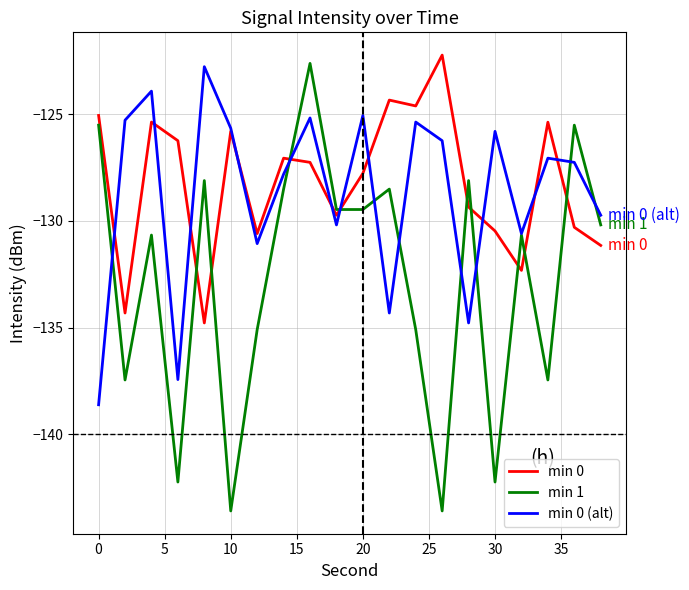

What is the maximum value shown in the chart?

-122.2